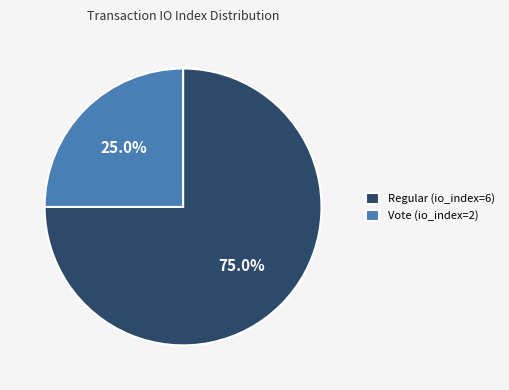

What percentage is NOT represented by Regular (io_index=6)?

25.0%